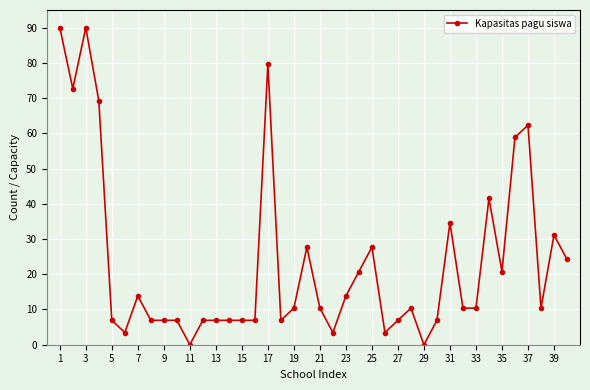

What is the value of the 8th point from the left?

6.9